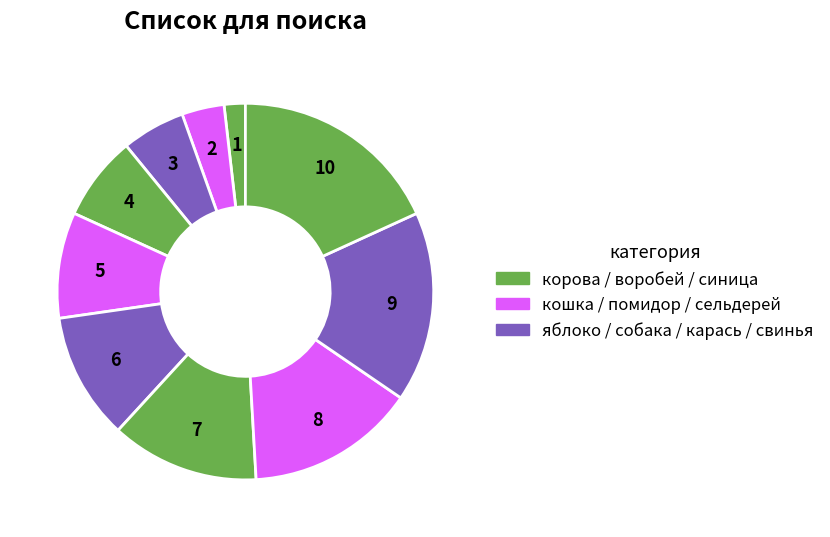

Count the number of slices in the pie.

10